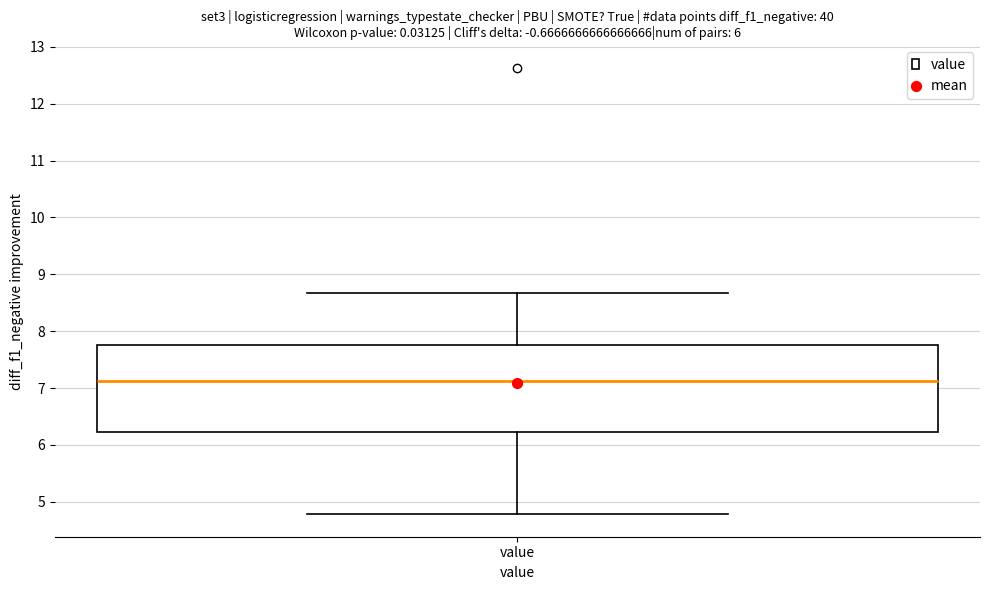

Where does the upper whisker of the box for value end on the y-axis? The values are not printed on the chart, so give them approximately, as read against the axis.

8.7